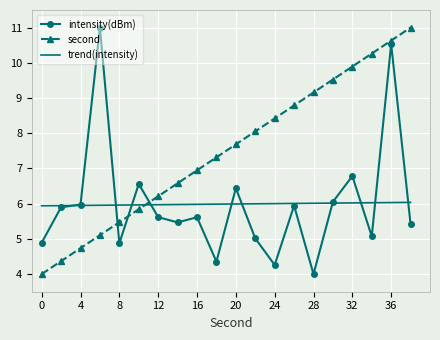

What is the greatest value displayed?

11.0